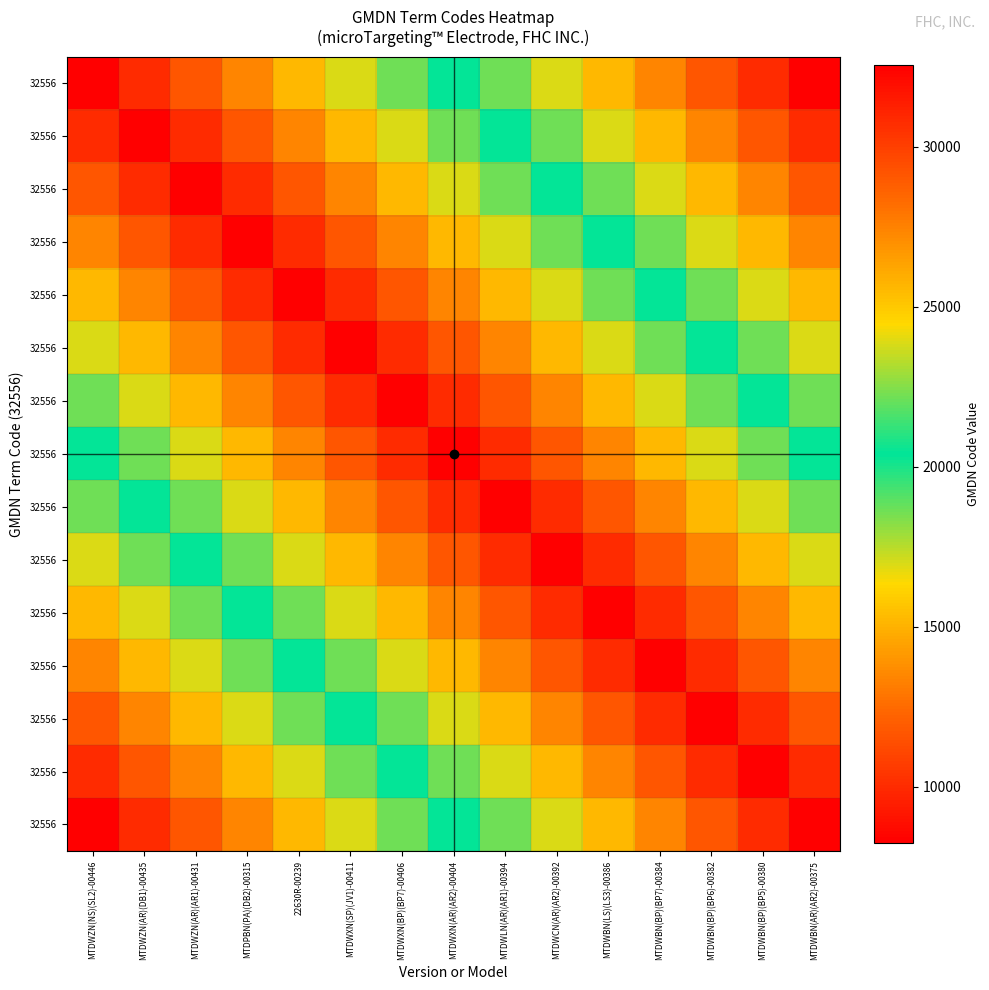

How many data points does each series have?

15